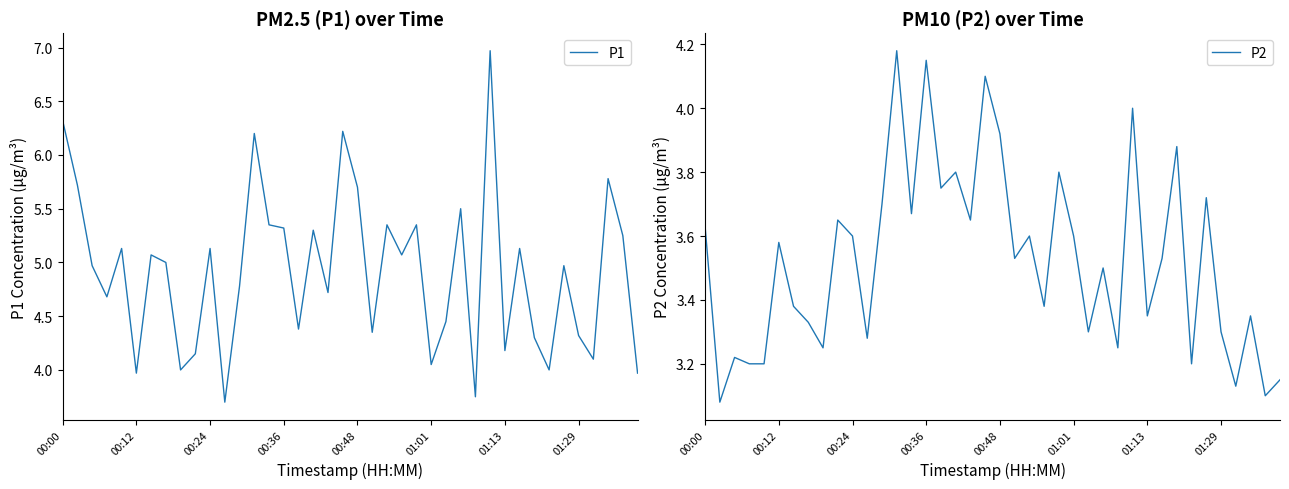

The value of P1 at 00:00 is 6.3. True or false?

True